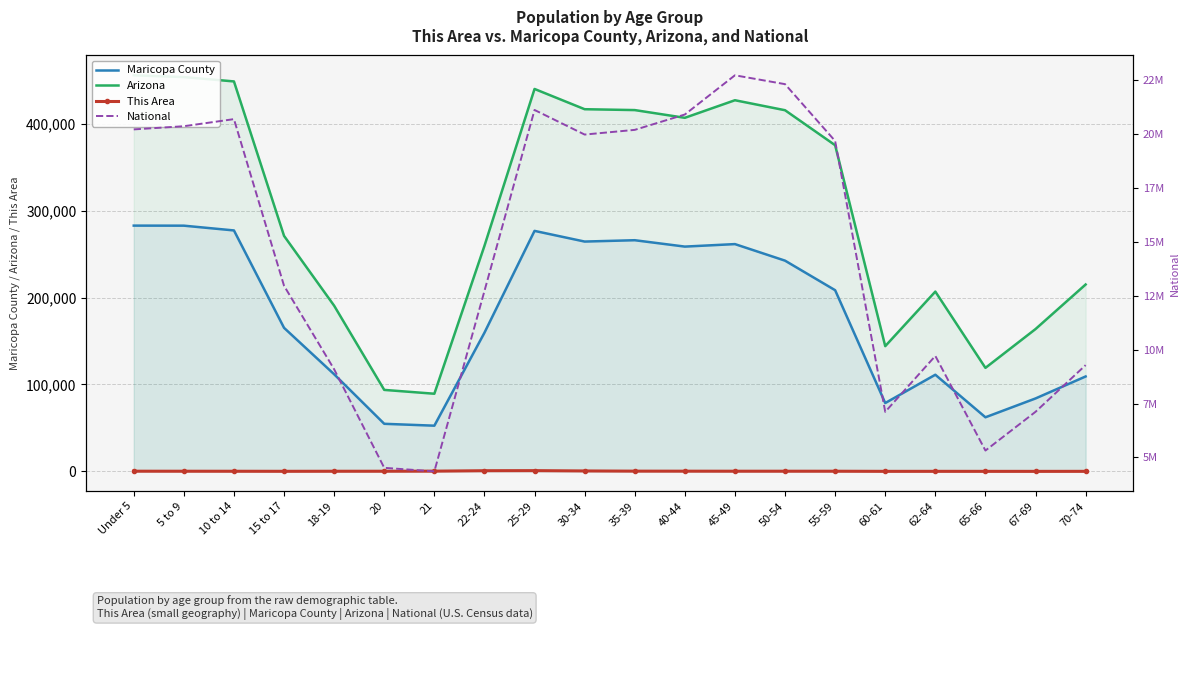

Between 25-29 and 30-34, which series saw the biggest shift?

National